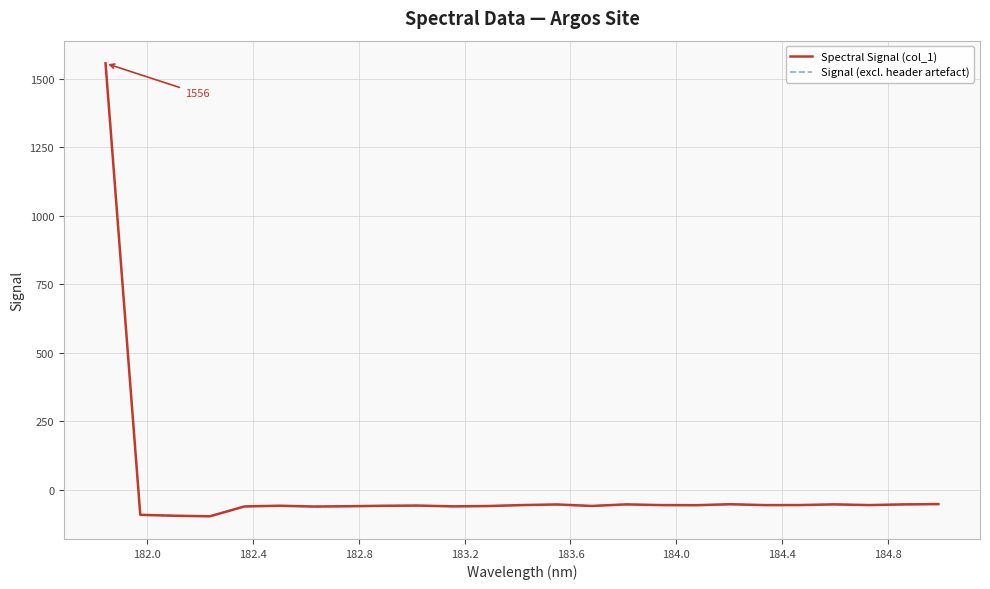

What is the change in value from 183.0238743082 to 184.0735234058?

+1.2